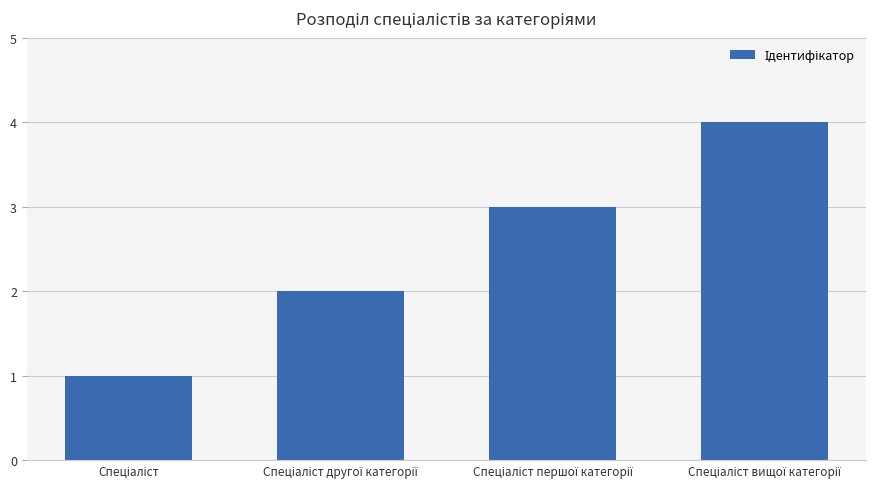

What is the maximum value shown in the chart?

4